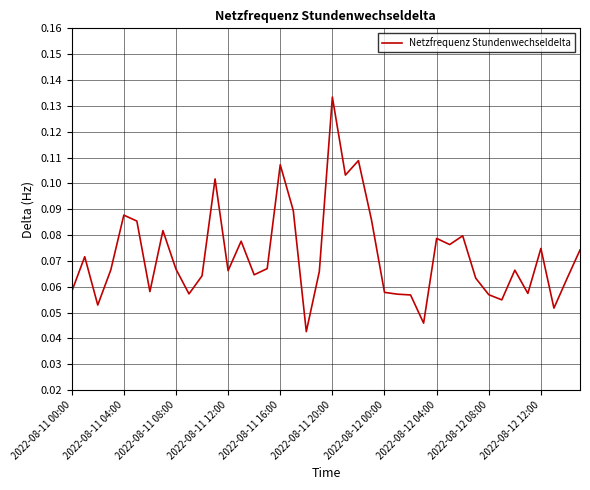

Does the chart display data point markers on the line(s)?

No